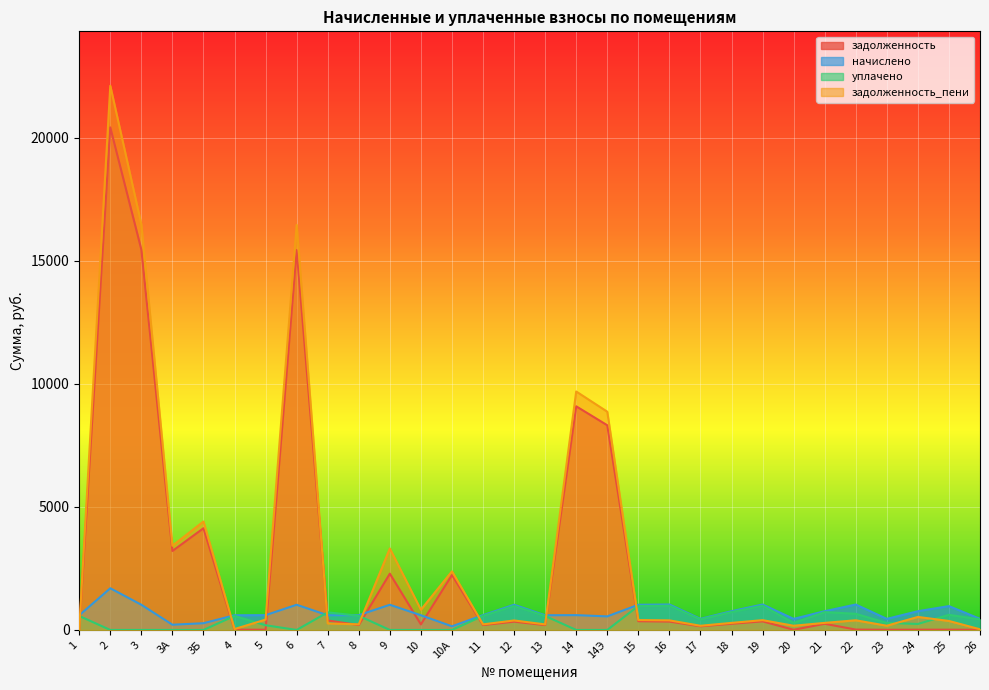

Reading left to right, what are all the values shown in this chart?

задолженность: 7.5	20426.5	15459.4	3210.0	4134.5	10.3	9.7	15441.2	386.1	198.2	2287.6	225.1	2234.2	198.2	337.1	196.6	9090.7	8320.3	354.6	340.5	148.4	250.9	349.2	6.6	250.9	15.1	6.6	10.6	11.4	5.5
начислено: 597.1	1694.2	1024.0	212.6	273.9	597.1	602.2	1024.0	597.1	602.2	1024.0	597.1	148.0	602.2	1024.0	597.1	602.2	551.1	1024.0	1034.2	450.8	762.1	1034.2	450.8	762.1	1034.2	450.8	762.1	969.6	450.8
уплачено: 568.6	0.0	0.0	0.0	0.0	570.4	191.1	0.0	716.0	573.5	0.0	0.0	0.0	573.5	975.2	568.6	0.0	0.0	975.2	985.0	429.3	725.8	985.0	286.2	725.8	656.6	286.2	243.5	615.6	429.3
задолженность_пени: 35.9	22120.7	16483.3	3422.6	4408.4	37.0	420.7	16465.2	267.1	226.9	3311.6	822.1	2382.2	226.9	385.9	225.0	9692.9	8871.5	403.3	389.7	169.9	287.2	398.4	171.1	287.2	392.6	171.1	529.1	365.4	26.9